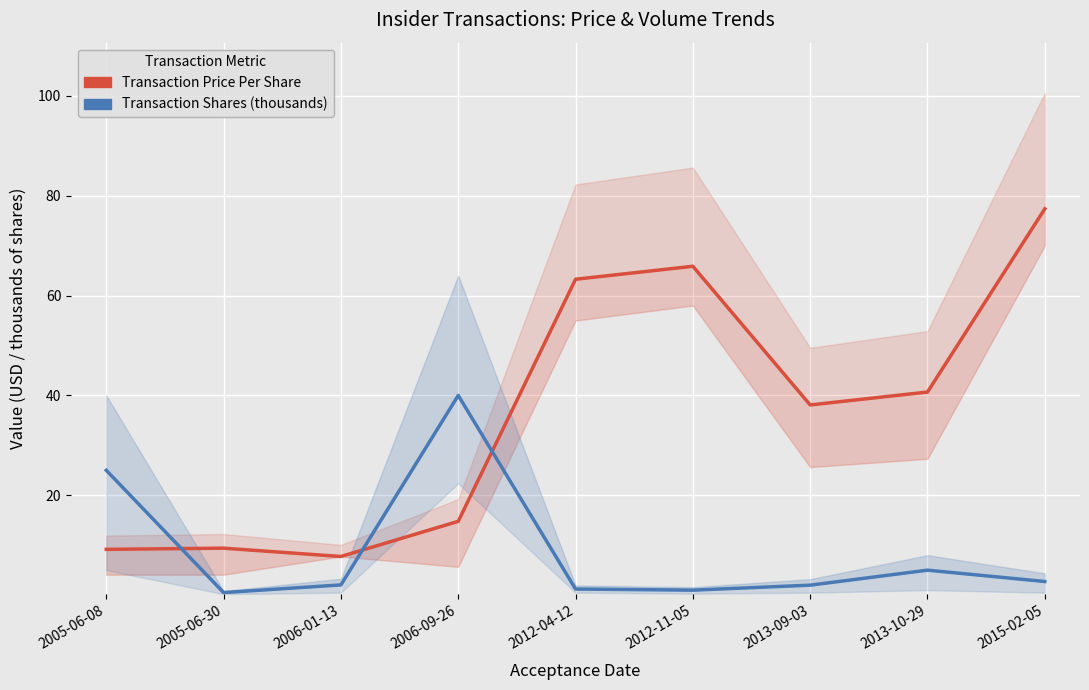

True or false: Transaction Shares (thousands) and Transaction Price Per Share cross at least once.

True